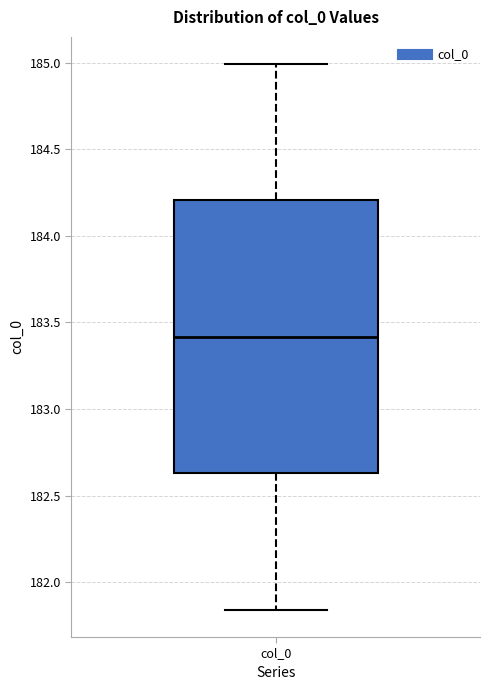

Where does the median line of the box for col_0 sit on the y-axis? The values are not printed on the chart, so give them approximately, as read against the axis.

183.40